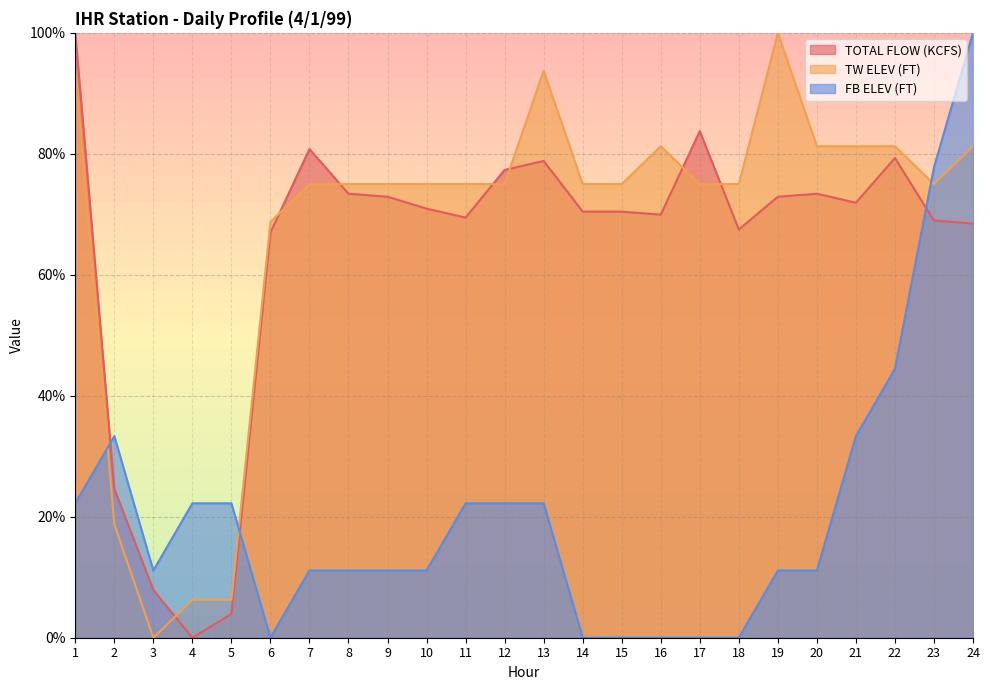

At which label is TW ELEV (FT) closest to 50?

6